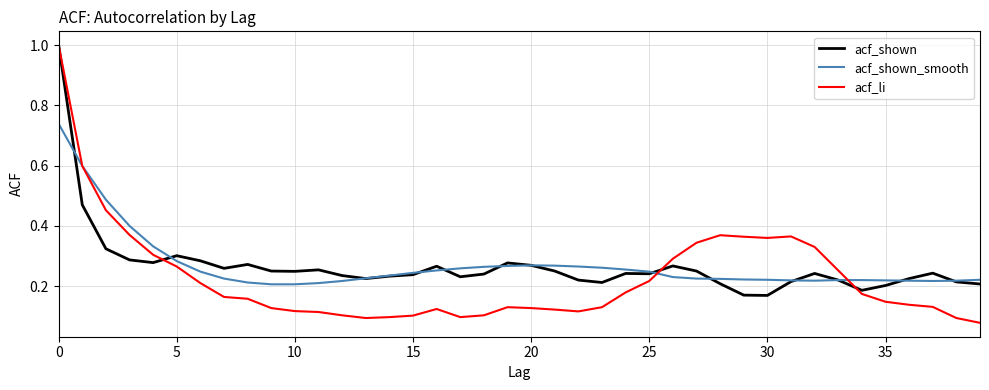

Which series has the largest range (max minus min)?

acf_li